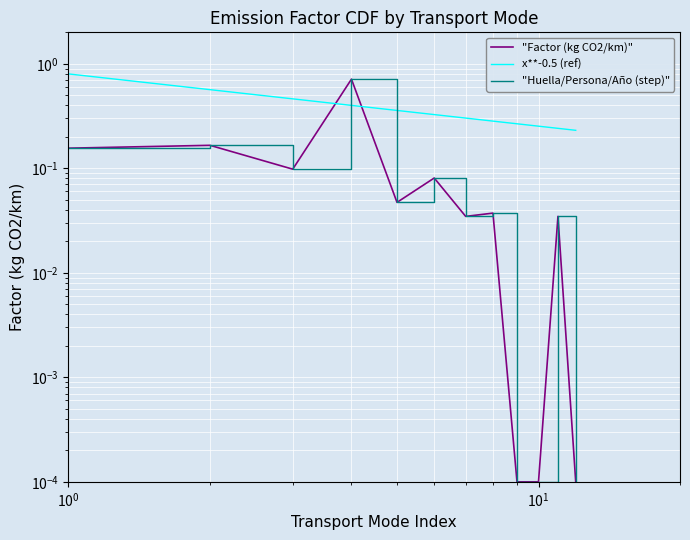

Is it true that the value at Turismo gasolina is 0.2?

True